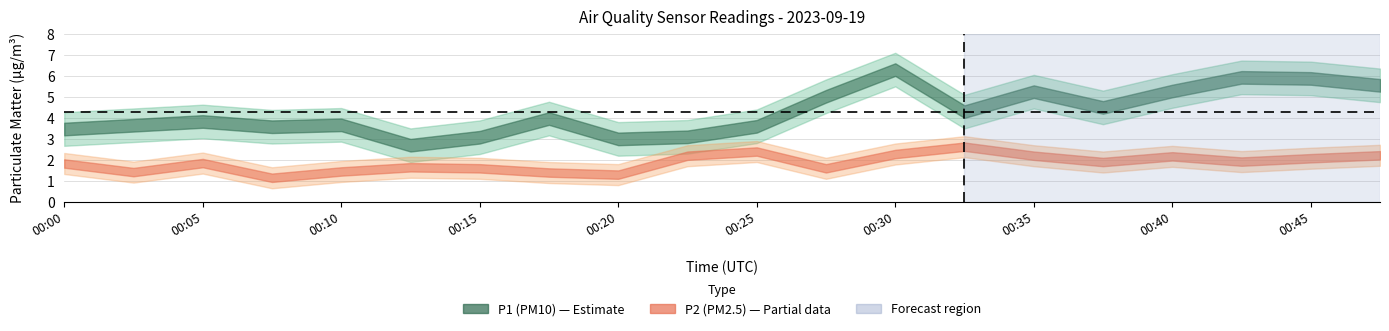

At which label is P2 closest to 1?

00:08